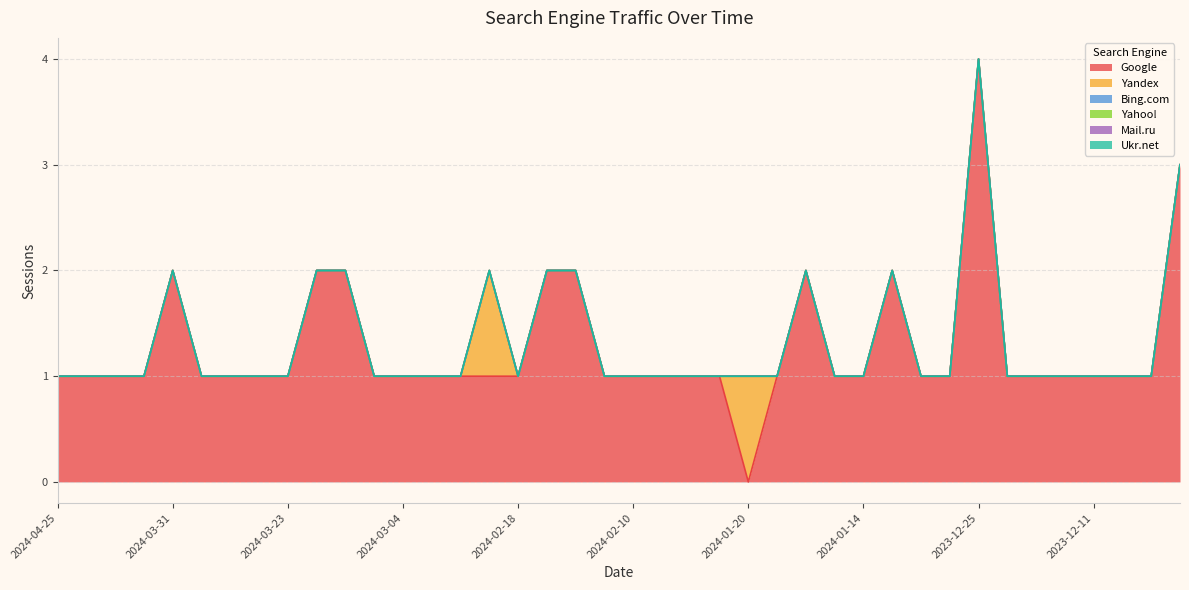

At how many categories does at least one series exceed 0?

40